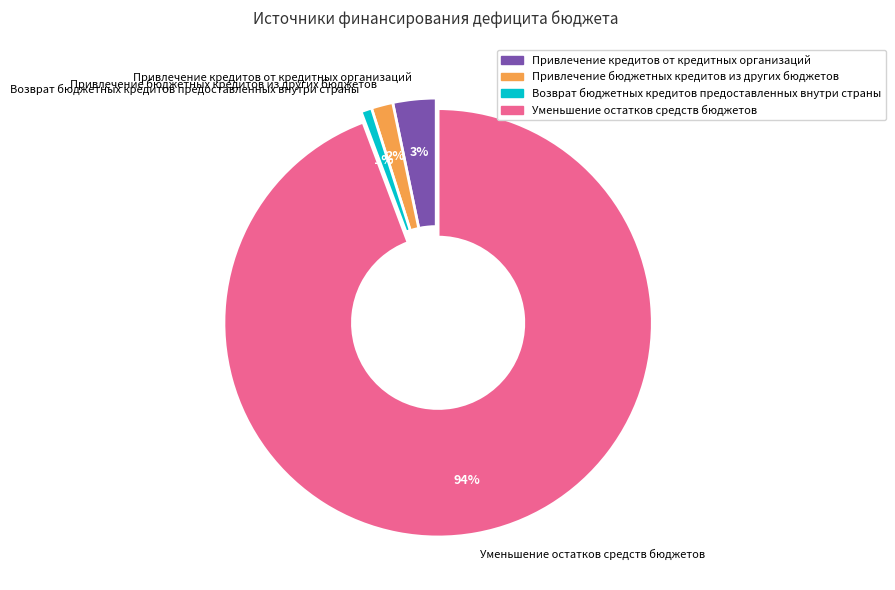

To the nearest percent, what is the combined percentage of Уменьшение остатков средств бюджетов and Возврат бюджетных кредитов предоставленных внутри страны?

95%